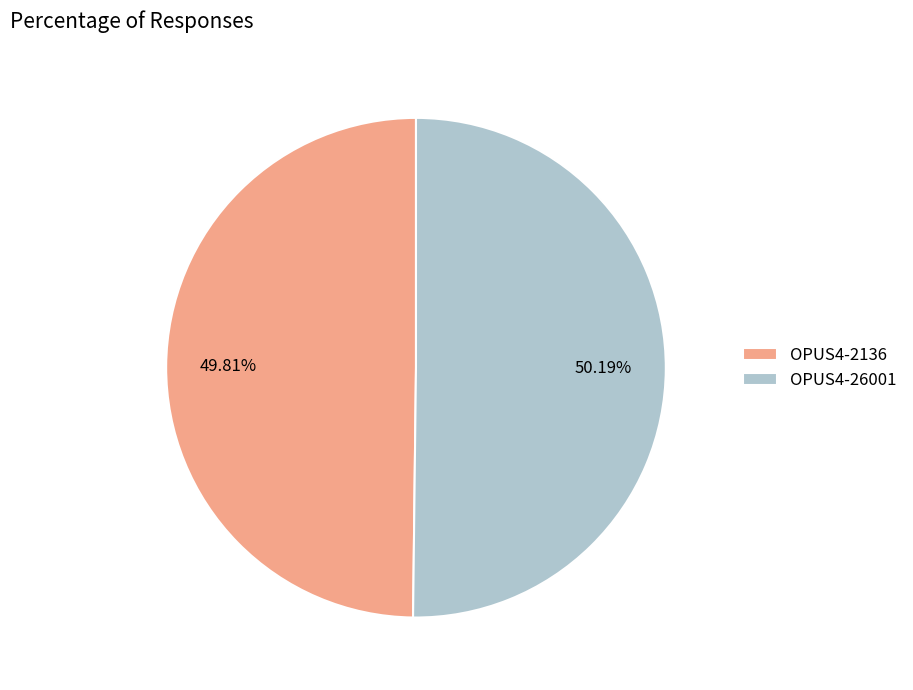

Do OPUS4-26001 and OPUS4-2136 together represent more than half of the pie?

Yes